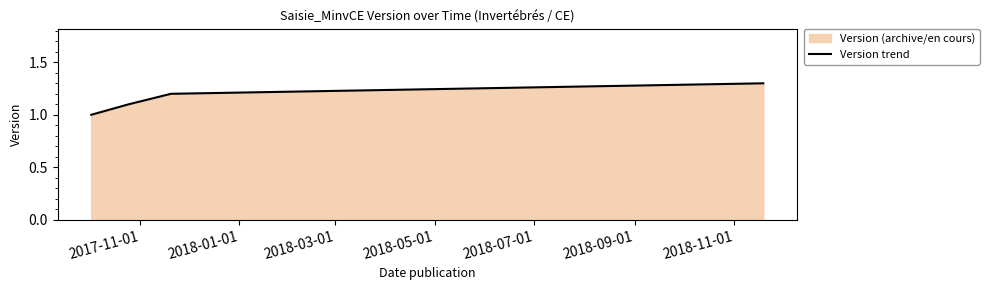

What is the average value?

1.1